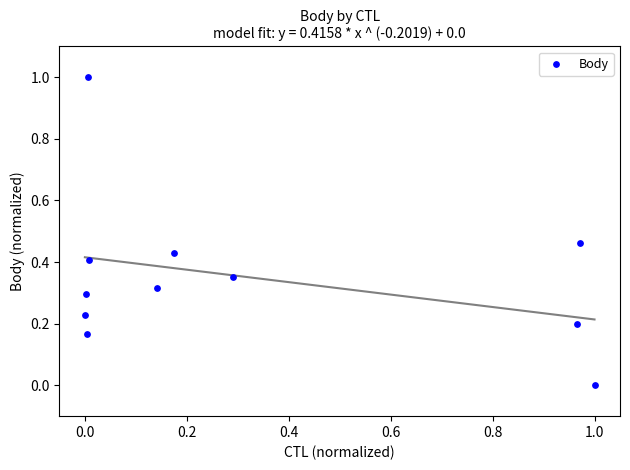

What is the range of Y values (max minus min)?

1.0